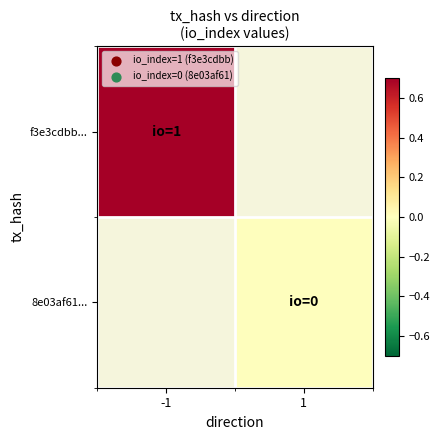

How many series are shown in this chart?

2